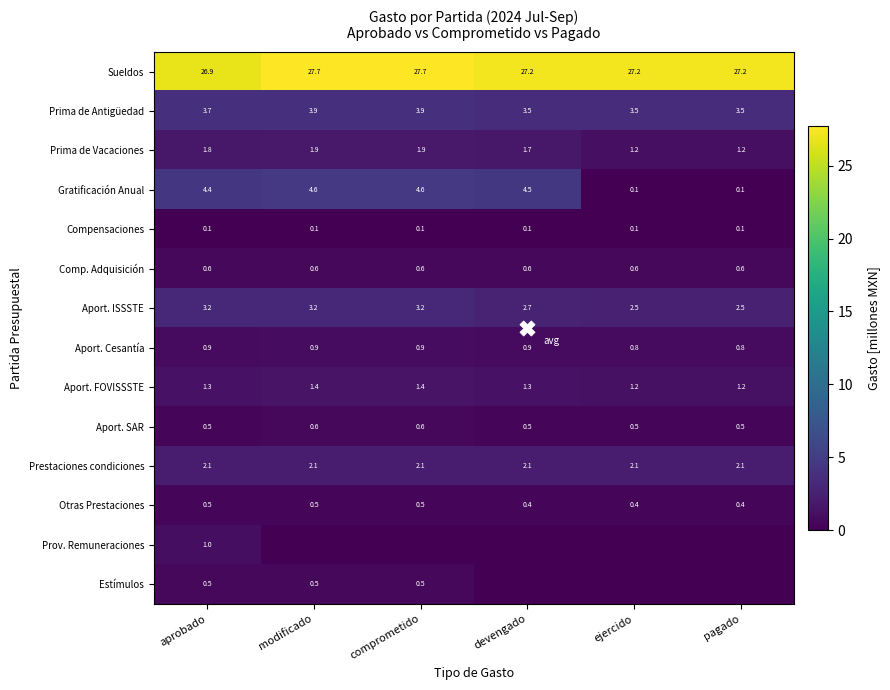

What is the lowest value of the Aport. Cesantía series?

0.8